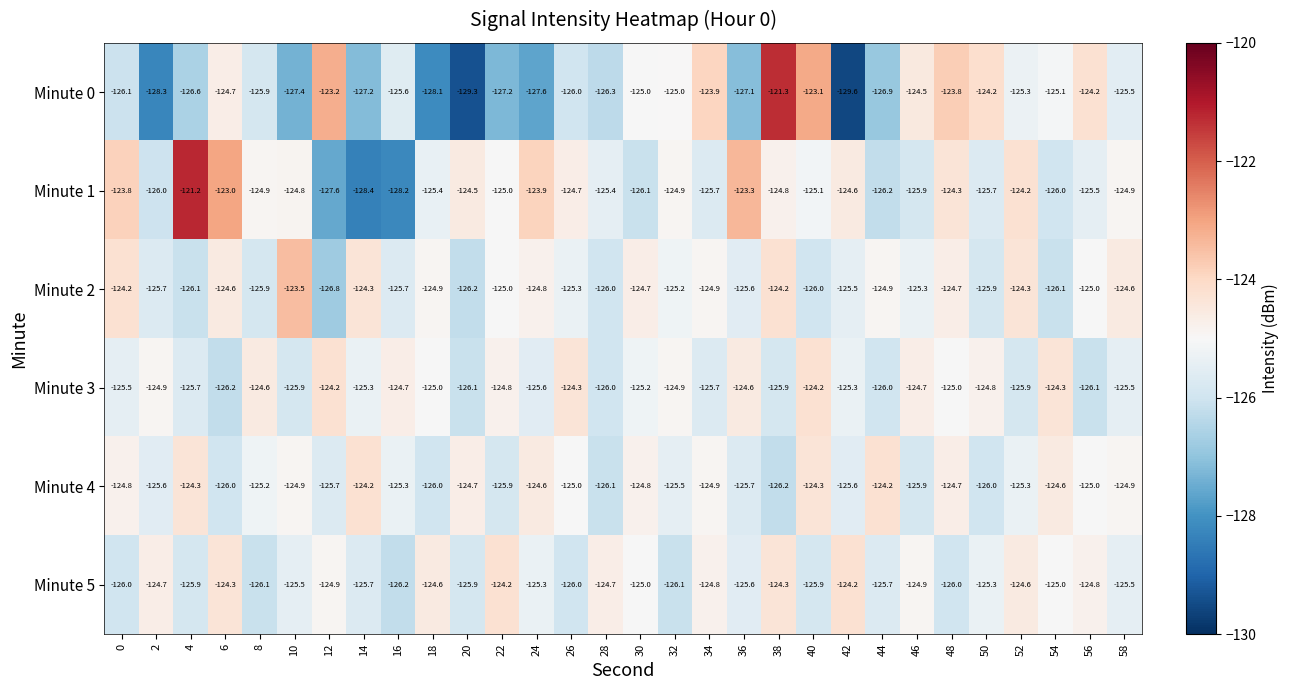

What value does the Minute 1 series have at 50?

-125.7